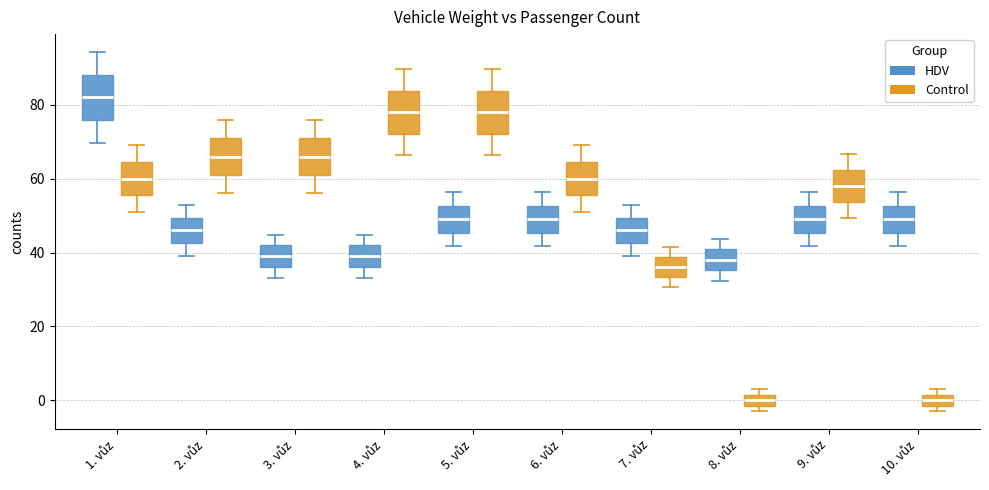

Reading left to right, transcribe this box plot: for each box, give where its median line is, the range the box spans, and where its two whiskers end, as read against the y-axis. The values are not printed on the chart, so give them approximately, as read against the axis.

1. vůz (HDV): median 82, box 76 to 88, whiskers 70 to 94
1. vůz (Control): median 60, box 56 to 64, whiskers 52 to 70
2. vůz (HDV): median 46, box 42 to 50, whiskers 40 to 52
2. vůz (Control): median 66, box 62 to 70, whiskers 56 to 76
3. vůz (HDV): median 40, box 36 to 42, whiskers 34 to 44
3. vůz (Control): median 66, box 62 to 70, whiskers 56 to 76
4. vůz (HDV): median 40, box 36 to 42, whiskers 34 to 44
4. vůz (Control): median 78, box 72 to 84, whiskers 66 to 90
5. vůz (HDV): median 50, box 46 to 52, whiskers 42 to 56
5. vůz (Control): median 78, box 72 to 84, whiskers 66 to 90
6. vůz (HDV): median 50, box 46 to 52, whiskers 42 to 56
6. vůz (Control): median 60, box 56 to 64, whiskers 52 to 70
7. vůz (HDV): median 46, box 42 to 50, whiskers 40 to 52
7. vůz (Control): median 36, box 34 to 38, whiskers 30 to 42
8. vůz (HDV): median 38, box 36 to 40, whiskers 32 to 44
8. vůz (Control): median 0, box -2 to 2, whiskers -2 (just below the box's lower edge) to 4
9. vůz (HDV): median 50, box 46 to 52, whiskers 42 to 56
9. vůz (Control): median 58, box 54 to 62, whiskers 50 to 66
10. vůz (HDV): median 50, box 46 to 52, whiskers 42 to 56
10. vůz (Control): median 0, box -2 to 2, whiskers -2 (just below the box's lower edge) to 4